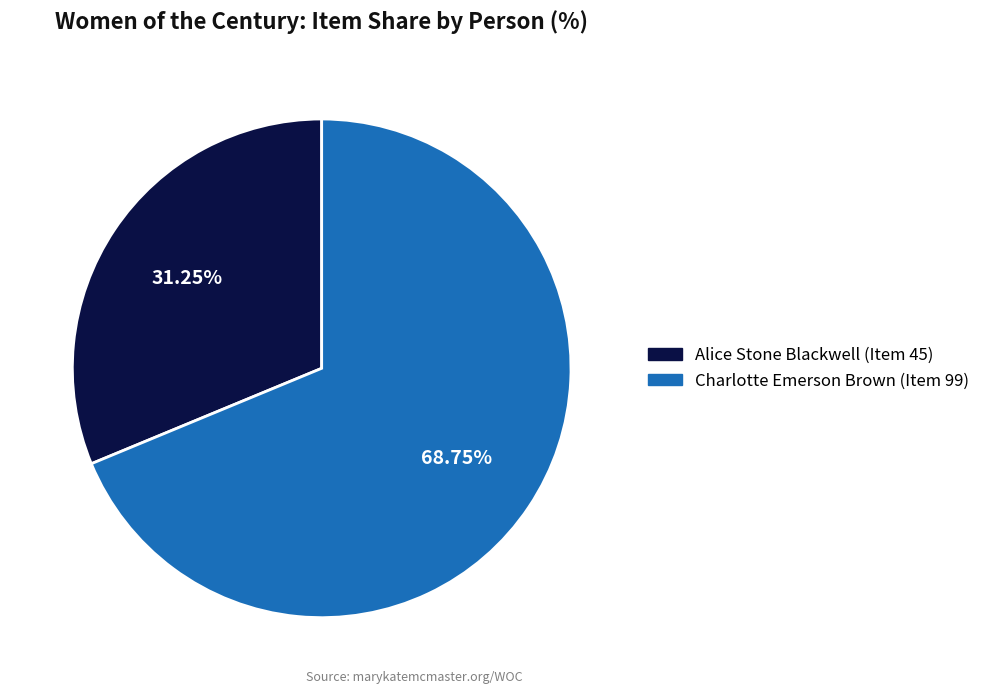

Does any single category account for the majority?

Yes